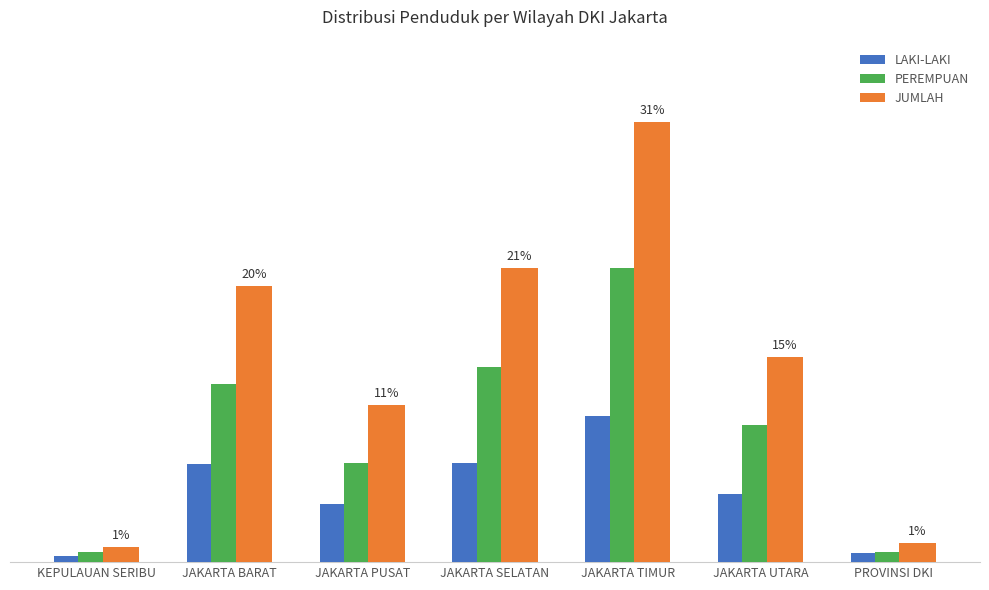

What is the approximate value of LAKI-LAKI at KEPULAUAN SERIBU, to the nearest 50?

50